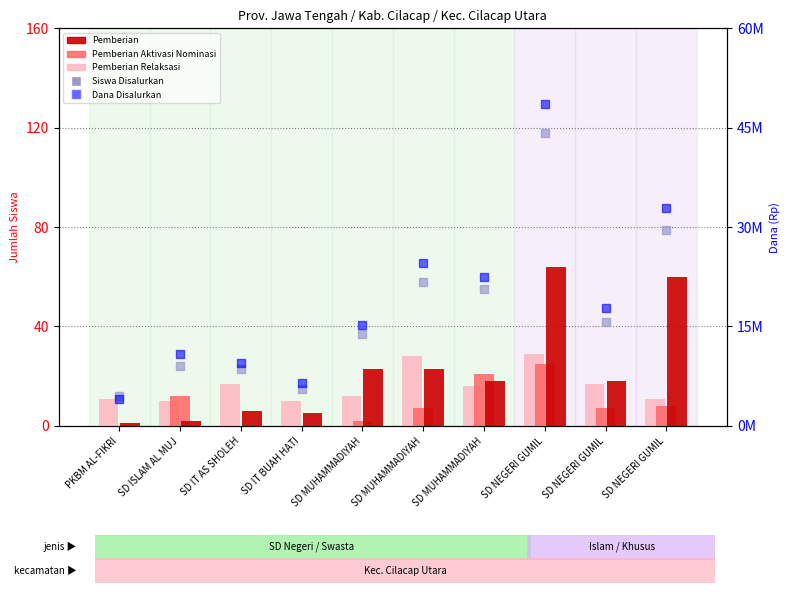

Which series has the largest total across all categories?

Dana Disalurkan